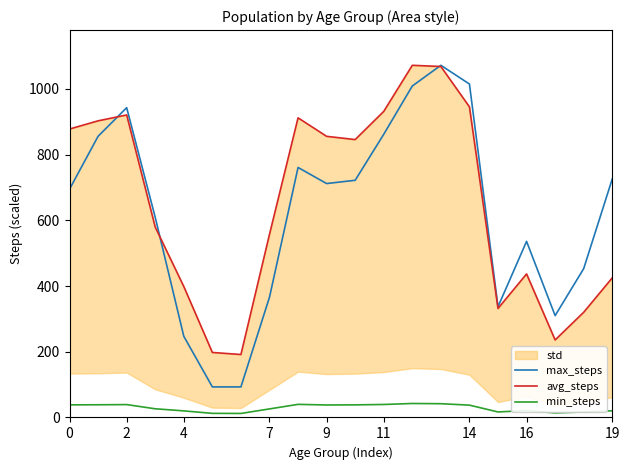

True or false: min_steps and max_steps cross at least once.

False